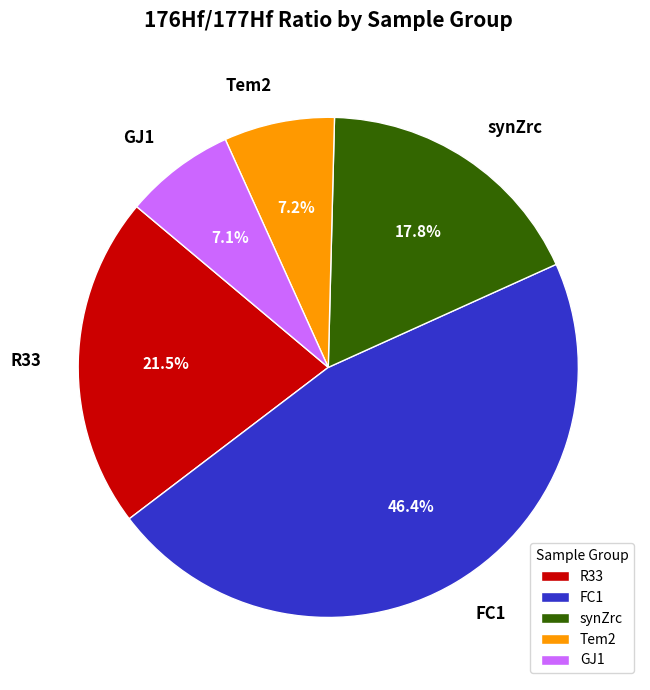

Is Tem2 the majority of the pie?

No